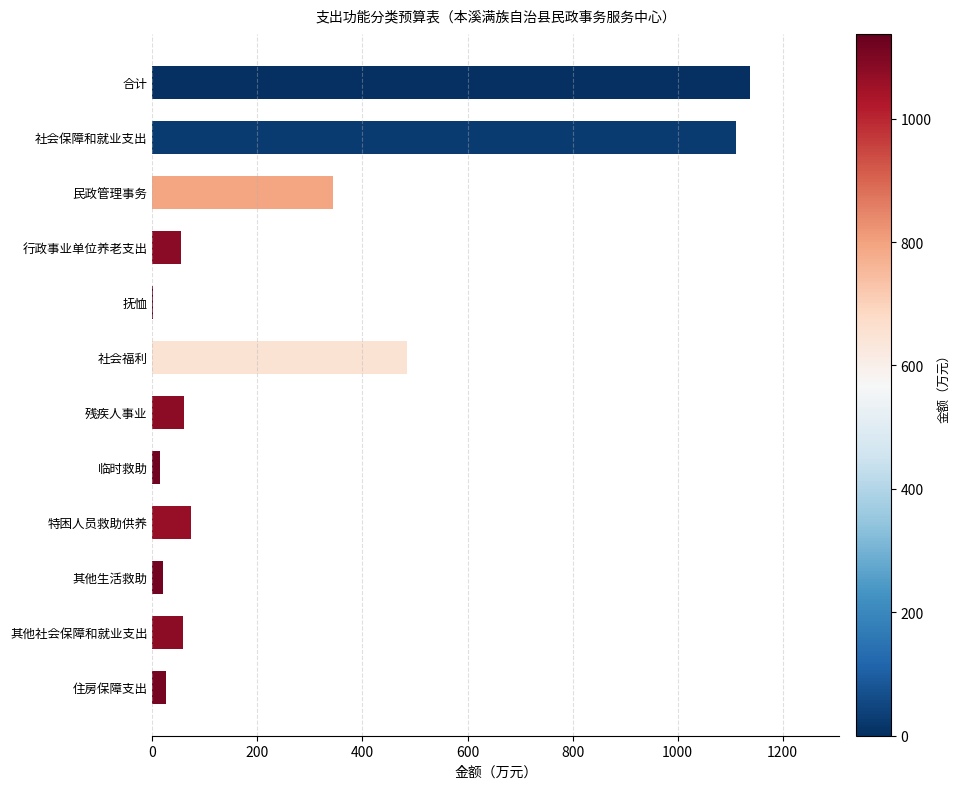

Where is the data nearest to the value 569?

社会福利